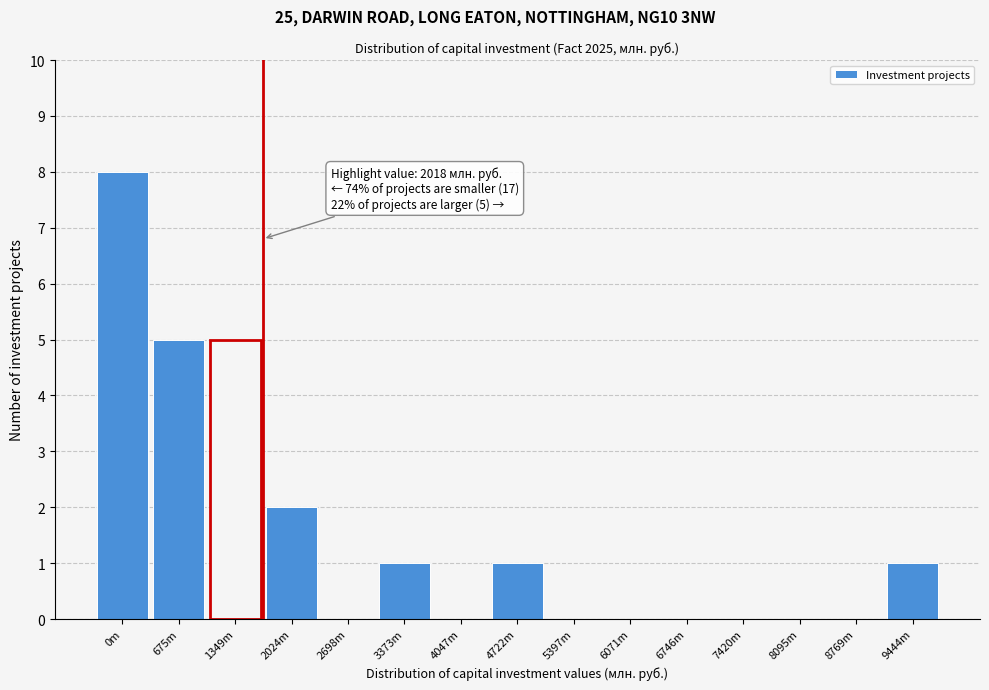

Reading right to left, transcribe all the data shown in this chart.

9444m=1	8769m=0	8095m=0	7420m=0	6746m=0	6071m=0	5397m=0	4722m=1	4047m=0	3373m=1	2698m=0	2024m=2	1349m=5	675m=5	0m=8